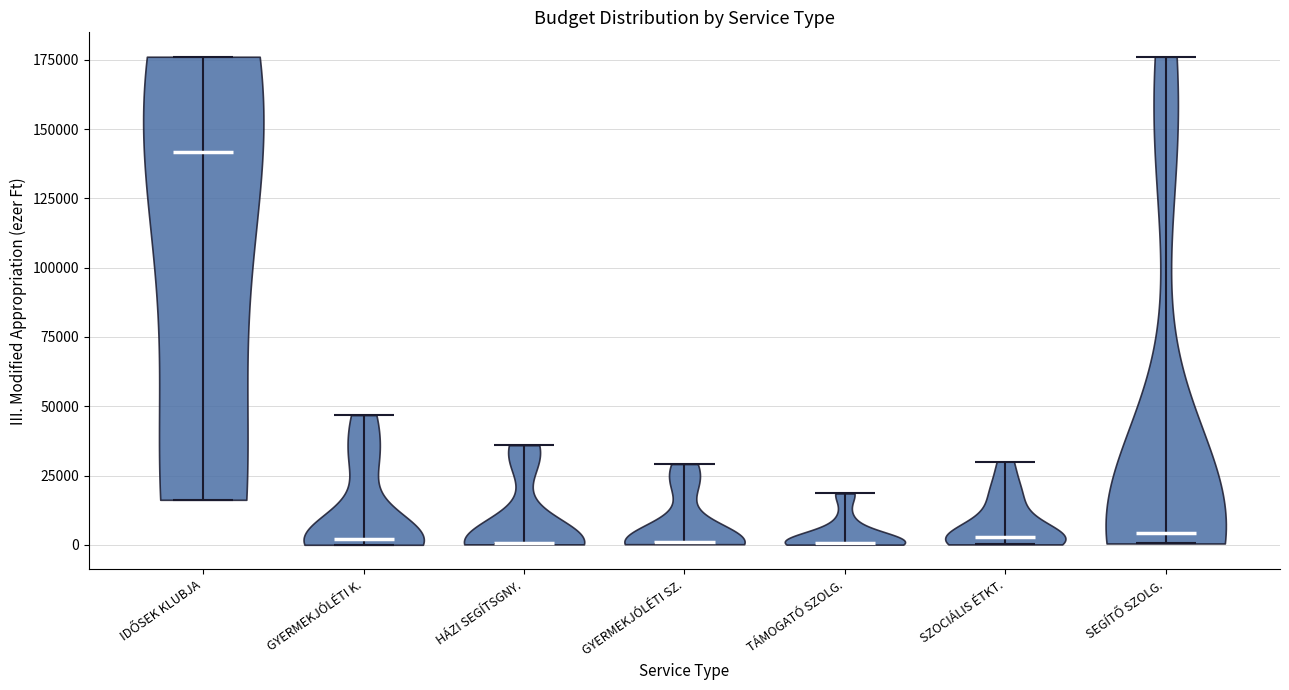

Reading left to right, read every violin against the y-axis: where its median line is, and the lowest and highest points it reaches. The values are not printed on the chart, so give them approximately, as read against the axis.

IDŐSEK KLUBJA: median line 140000, lowest point 15000, highest point 175000
GYERMEKJÓLÉTI K.: median line 0, lowest point 0, highest point 45000
HÁZI SEGÍTSGNY.: median line 0, lowest point 0, highest point 35000
GYERMEKJÓLÉTI SZ.: median line 0, lowest point 0, highest point 30000
TÁMOGATÓ SZOLG.: median line 0, lowest point 0, highest point 20000
SZOCIÁLIS ÉTKT.: median line 5000, lowest point 0, highest point 30000
SEGÍTŐ SZOLG.: median line 5000, lowest point 0, highest point 175000